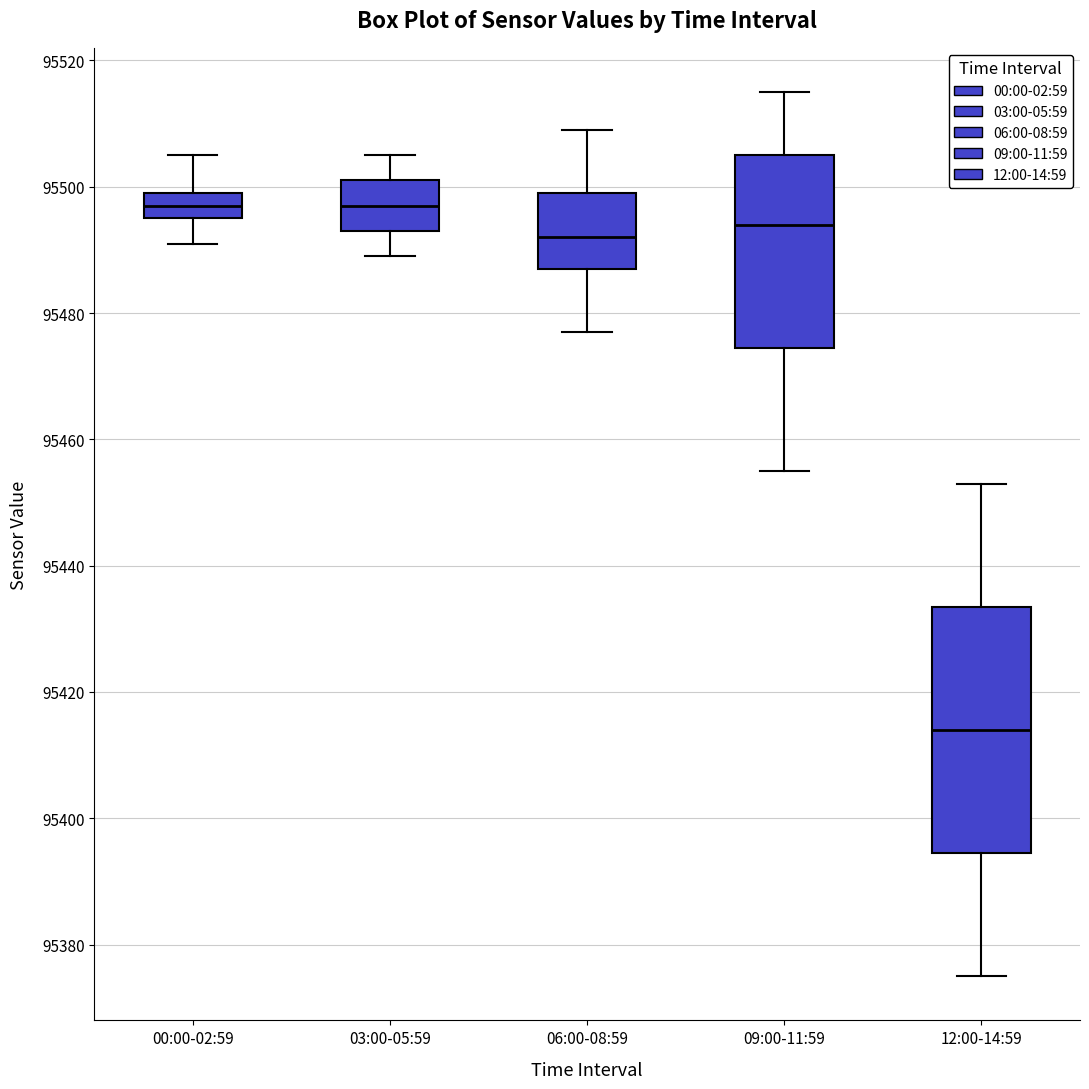

Where does the lower whisker of the box for 09:00-11:59 end on the y-axis? The values are not printed on the chart, so give them approximately, as read against the axis.

95456